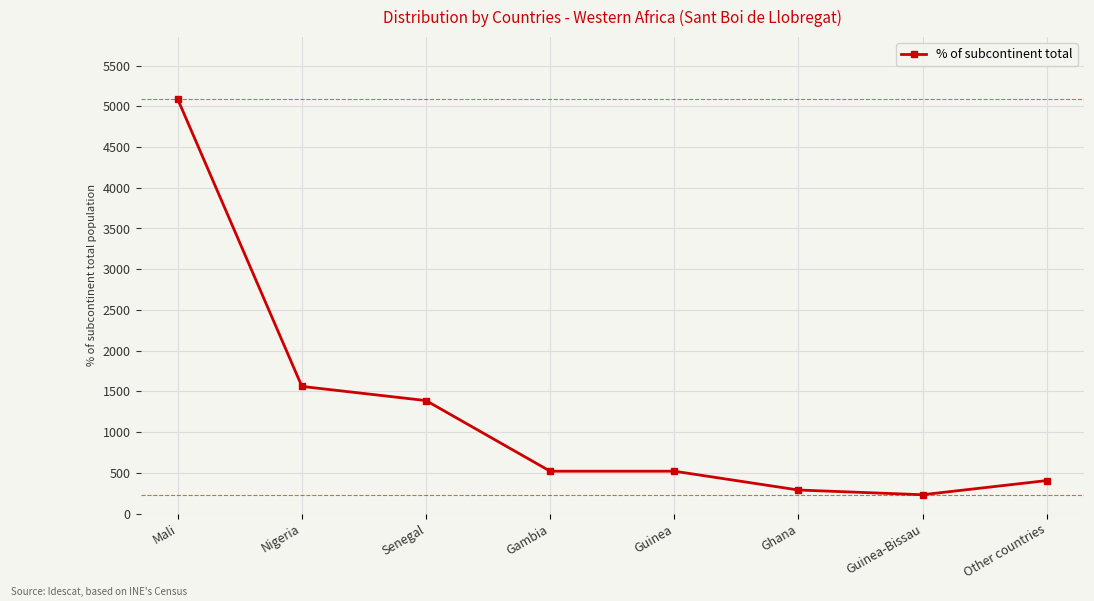

What is the approximate value at Other countries?

405